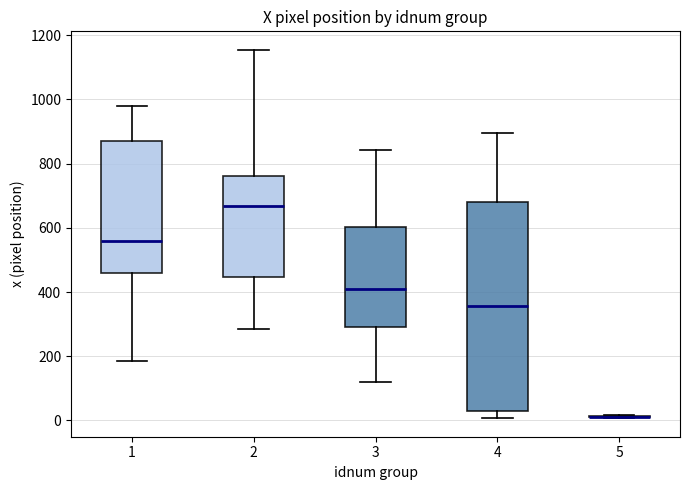

Reading left to right, read every box against the y-axis: the position of its median line, the range the box covers, and the ends of its whiskers. The values are not printed on the chart, so give them approximately, as read against the axis.

1: median 560, box 460 to 880, whiskers 180 to 980
2: median 660, box 440 to 760, whiskers 280 to 1160
3: median 400, box 300 to 600, whiskers 120 to 840
4: median 360, box 20 to 680, whiskers 0 to 900
5: box collapsed to a line at 20, whiskers 0 to 20